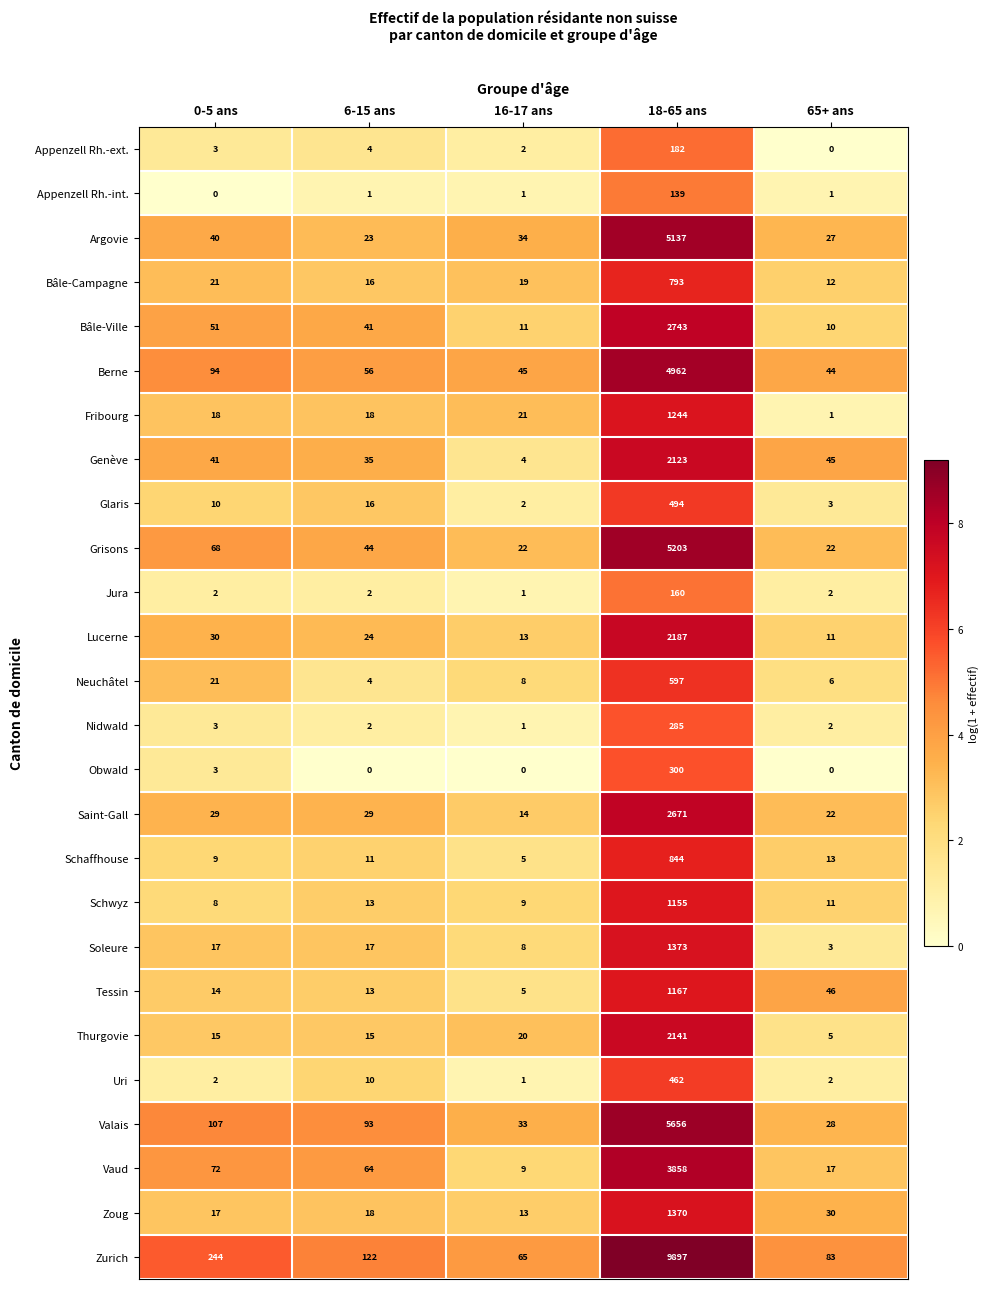

What is the difference between the highest and lowest values at 0-5 ans?

244